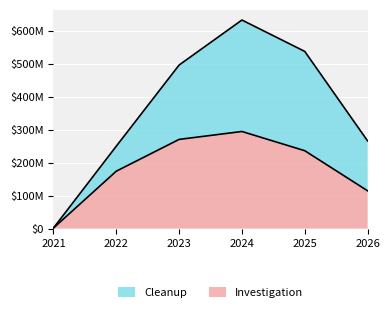

The value at 2025 is 236261295.7. True or false?

True